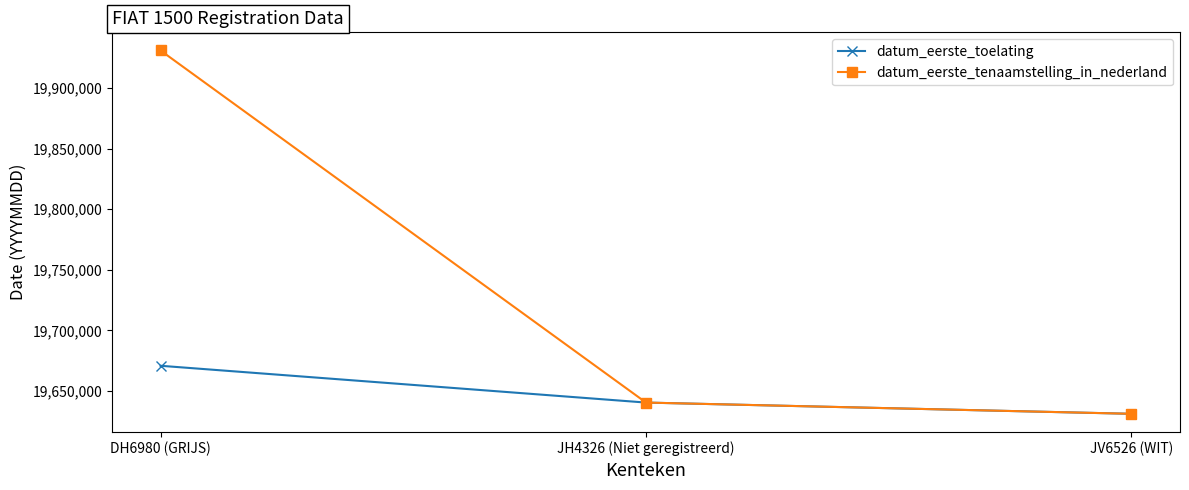

How many lines are shown in the chart?

2